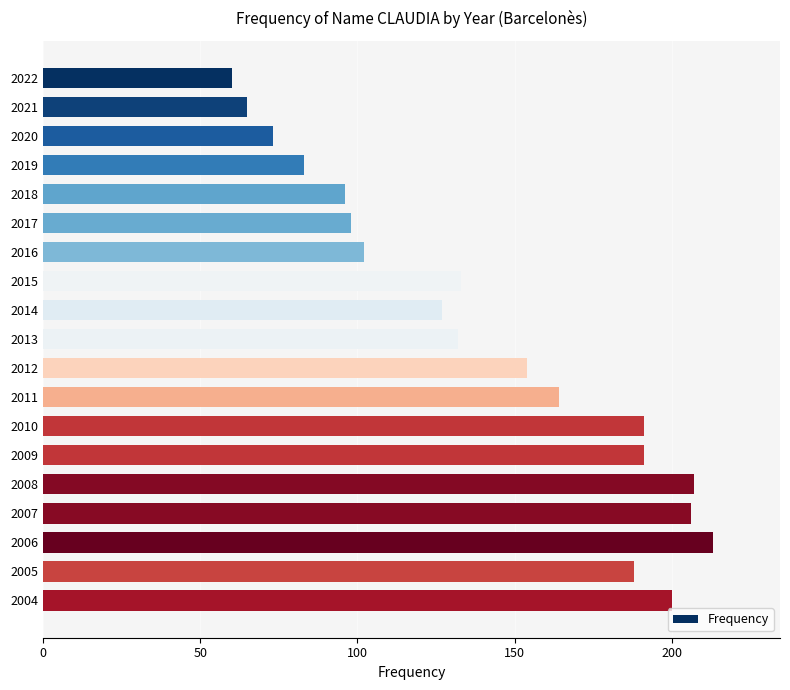

How many bars are there in total?

19